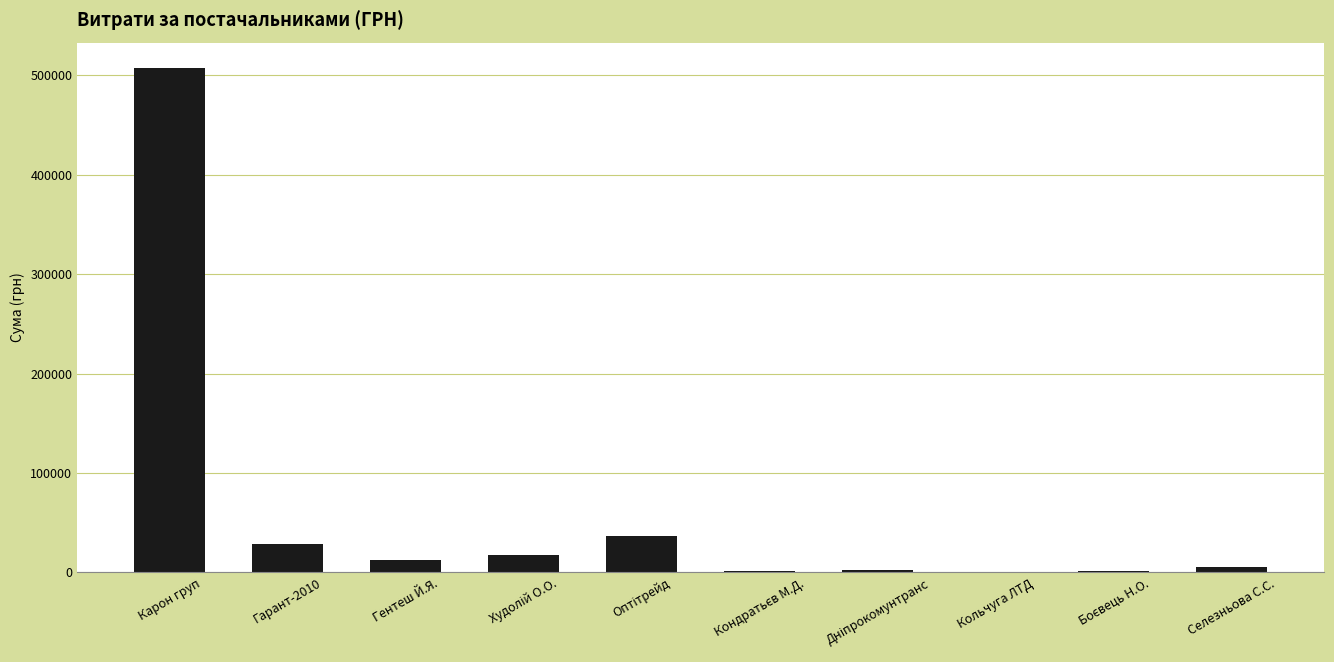

What is the sum of all values?

614509.2